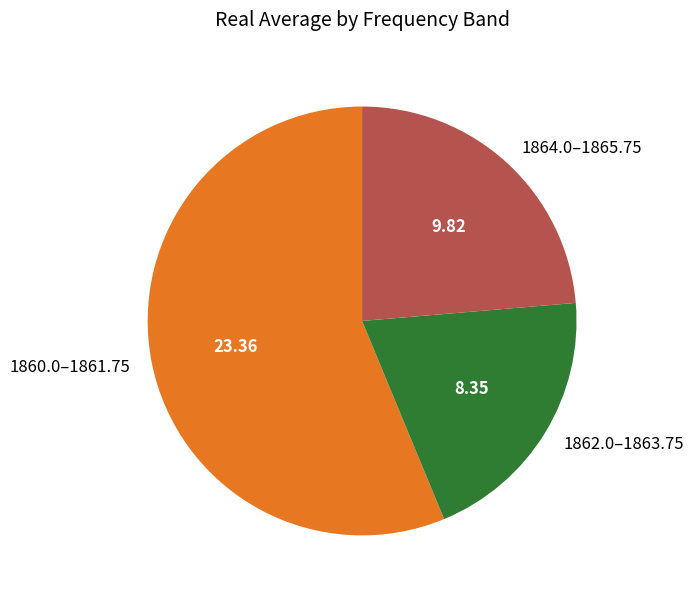

Approximately how many times larger is the value at 1860.0–1861.75 compared to 1862.0–1863.75?

2.8